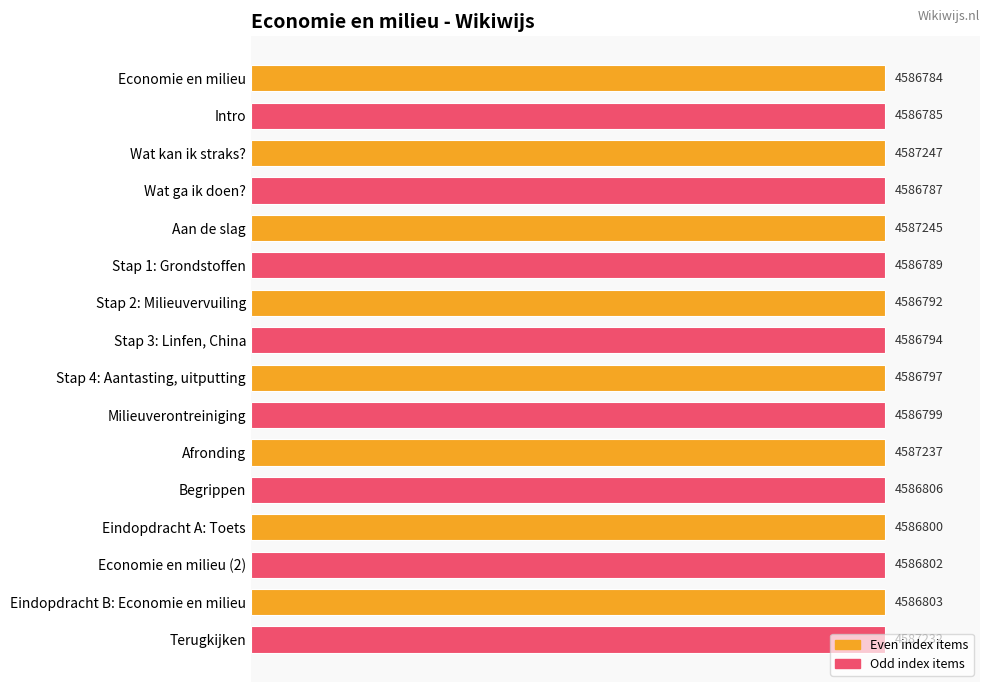

How many bars are there in total?

16